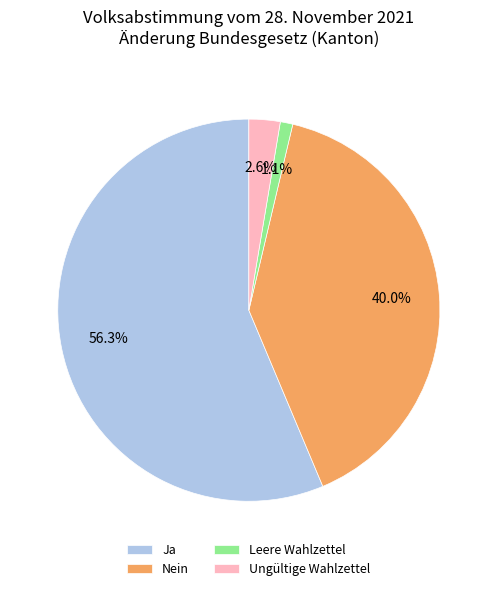

Is it true that Leere Wahlzettel is 14% of the pie?

False